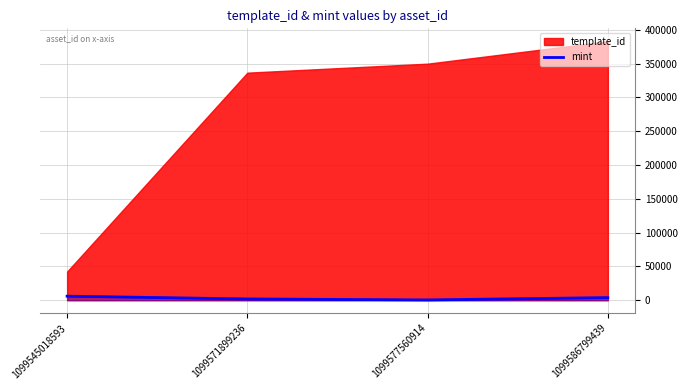

Is it true that mint equals 1917 at 1099571899236?

True